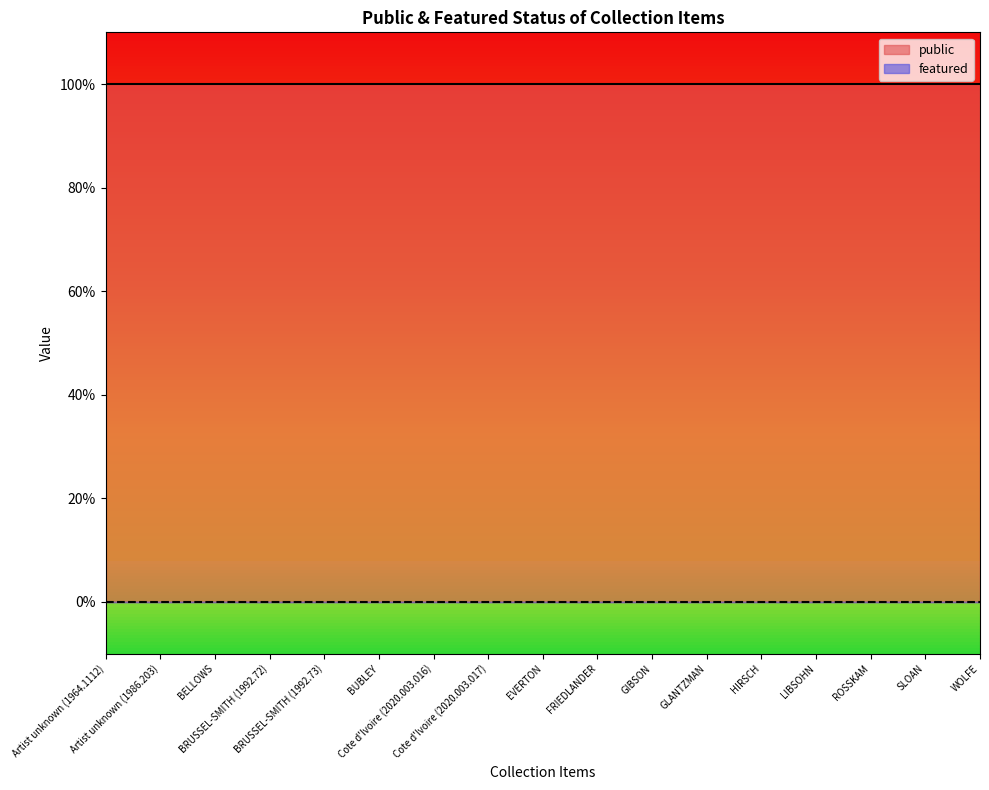

Where is featured nearest to the value 0?

Artist unknown (1964.1112)